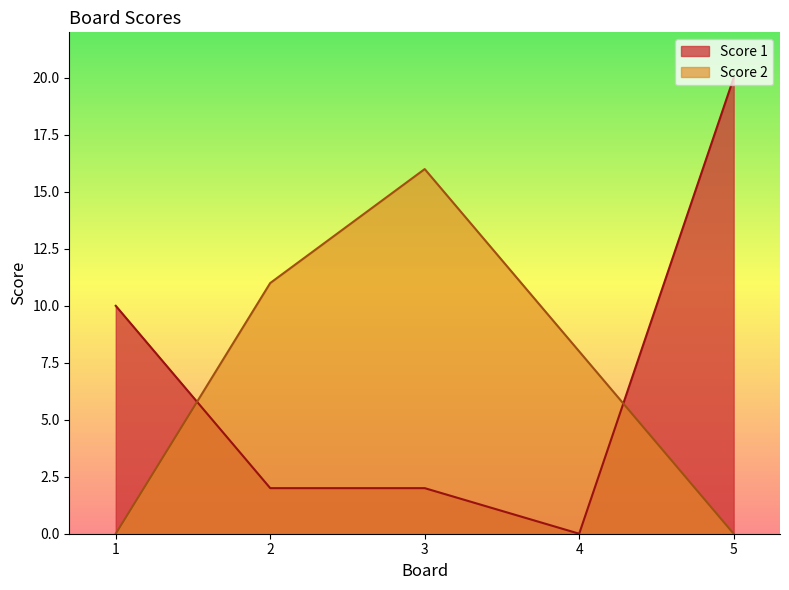

Which series has the widest spread of values?

Score 1